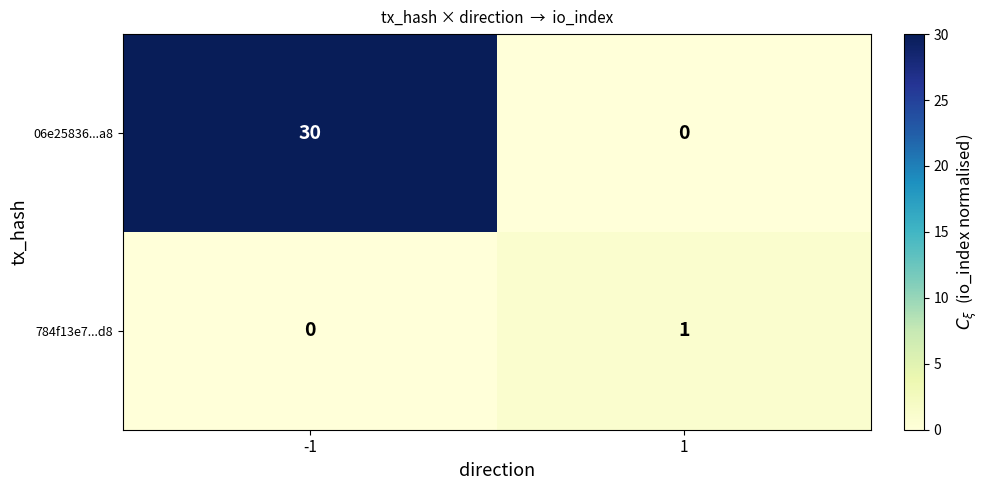

What is the difference between the 06e25836...a8 values at -1 and 1?

30